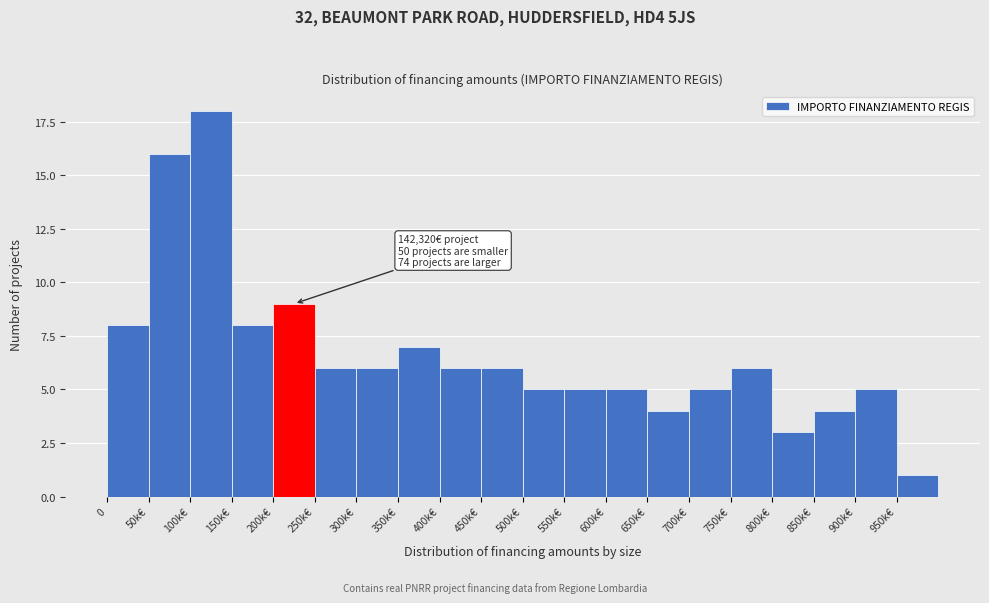

Reading left to right, transcribe all the data shown in this chart.

8	16	18	8	9	6	6	7	6	6	5	5	5	4	5	6	3	4	5	1